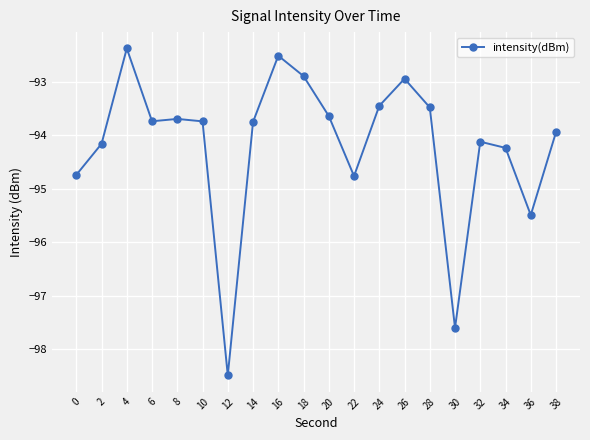

What is the sum of all values?

-1883.8